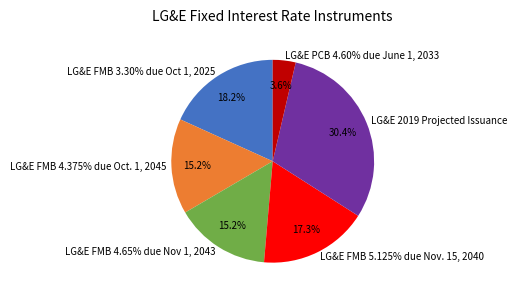

To the nearest percent, what portion does LG&E FMB 3.30% due Oct 1, 2025 represent?

18%